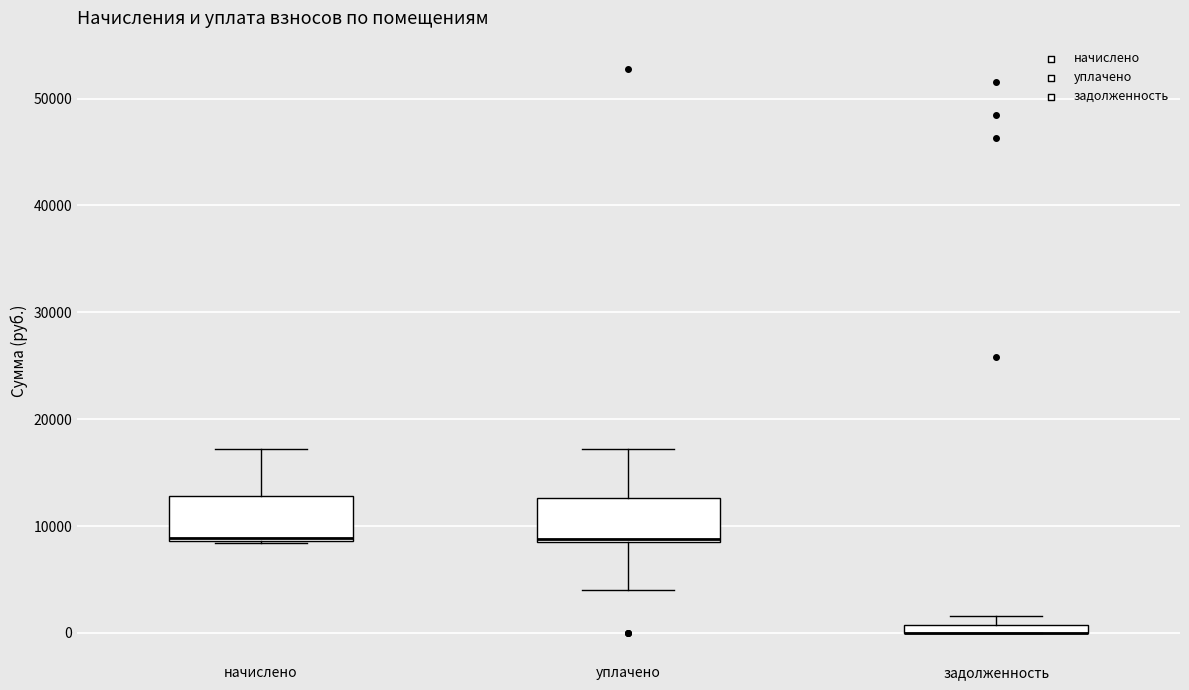

Where is the upper edge of the box for задолженность on the y-axis? The values are not printed on the chart, so give them approximately, as read against the axis.

1000